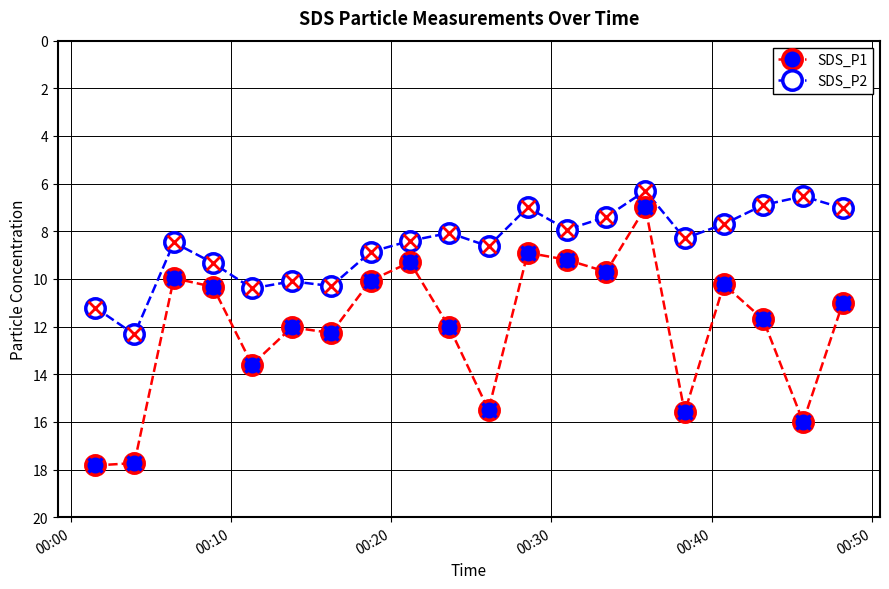

What is the value of the SDS_P1 point at the 2nd from the left?

17.7